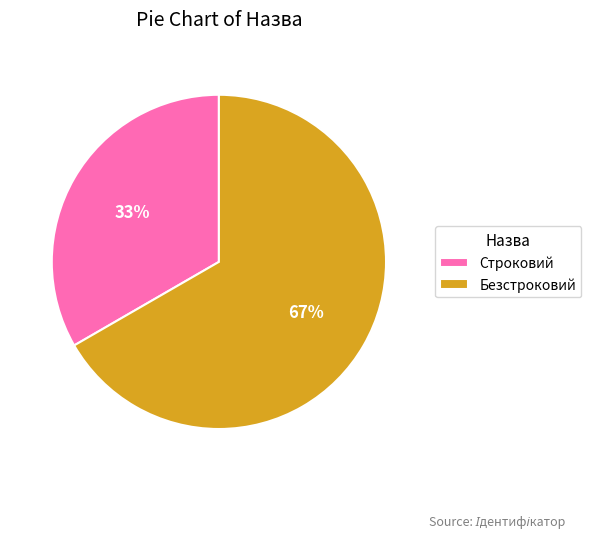

To the nearest percent, what percentage of the pie is Строковий?

33%